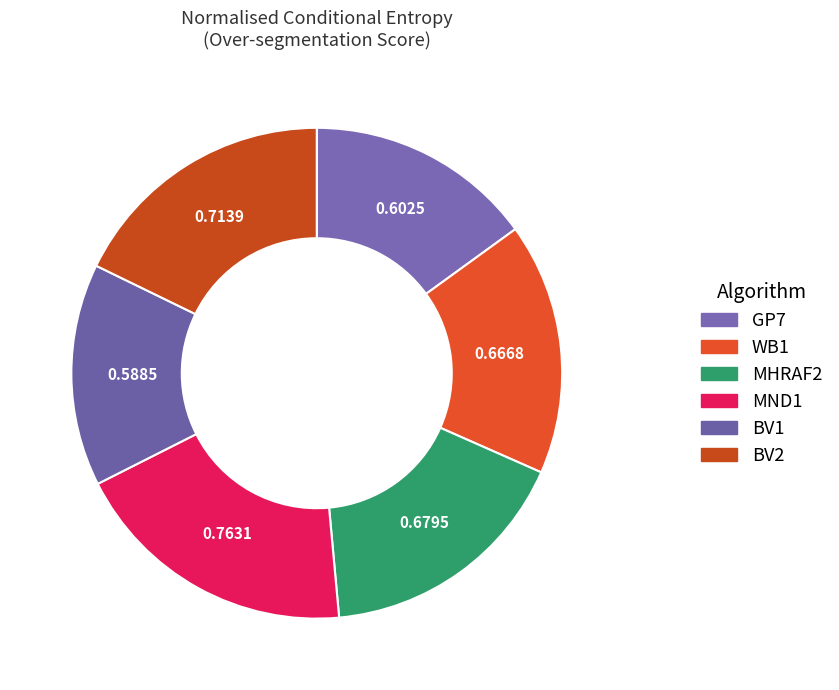

Do MND1 and GP7 together represent more than half of the pie?

No